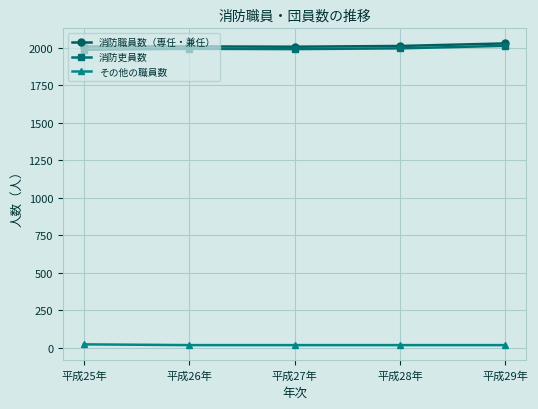

What position from the right is 平成25年?

5